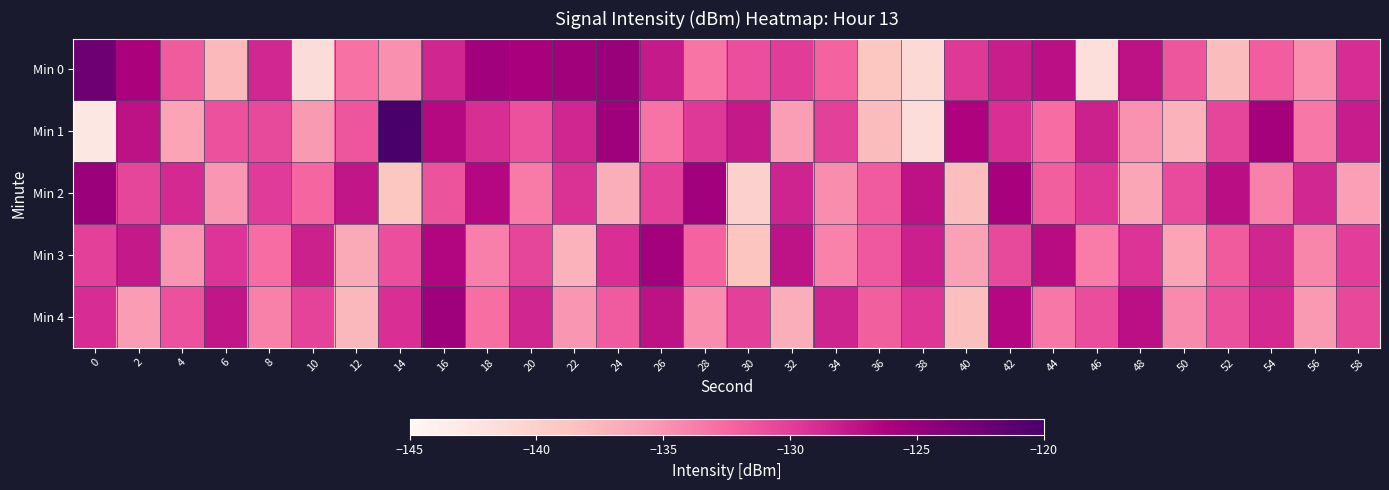

Which series has the widest spread of values?

Min 1